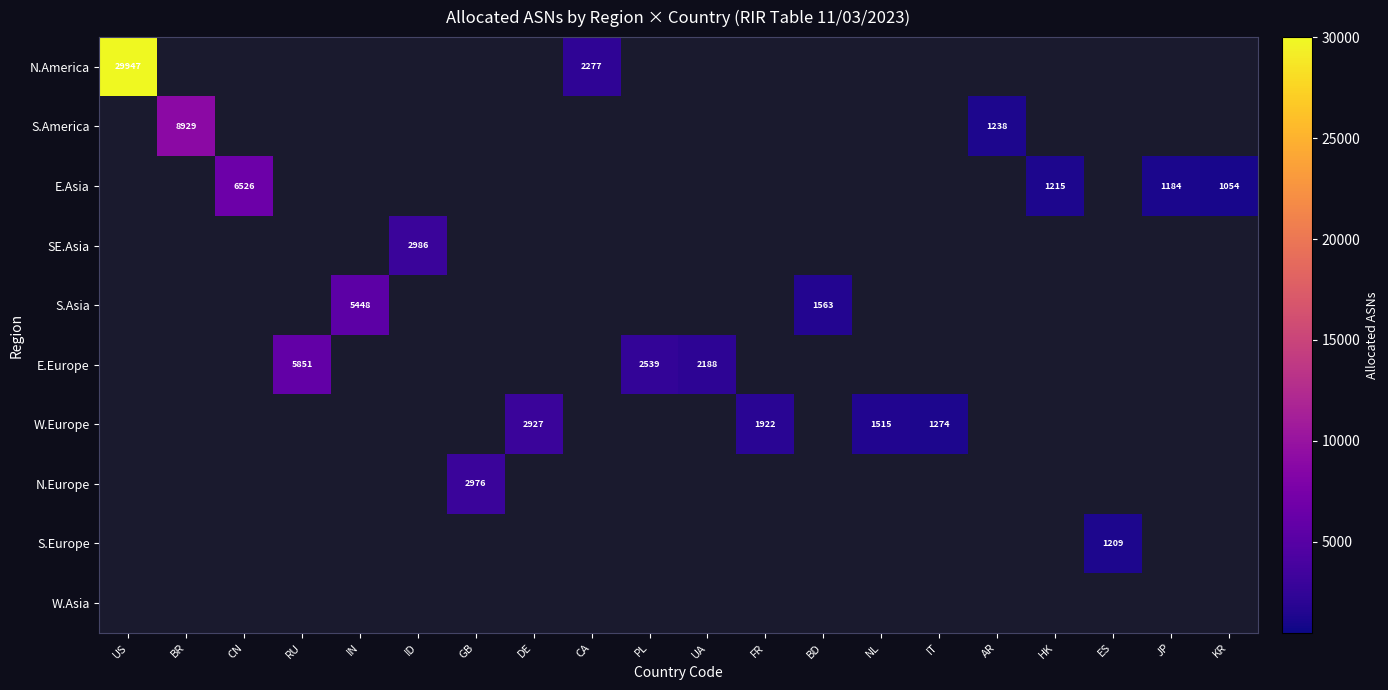

Read the E.Europe value at UA.

2188.0